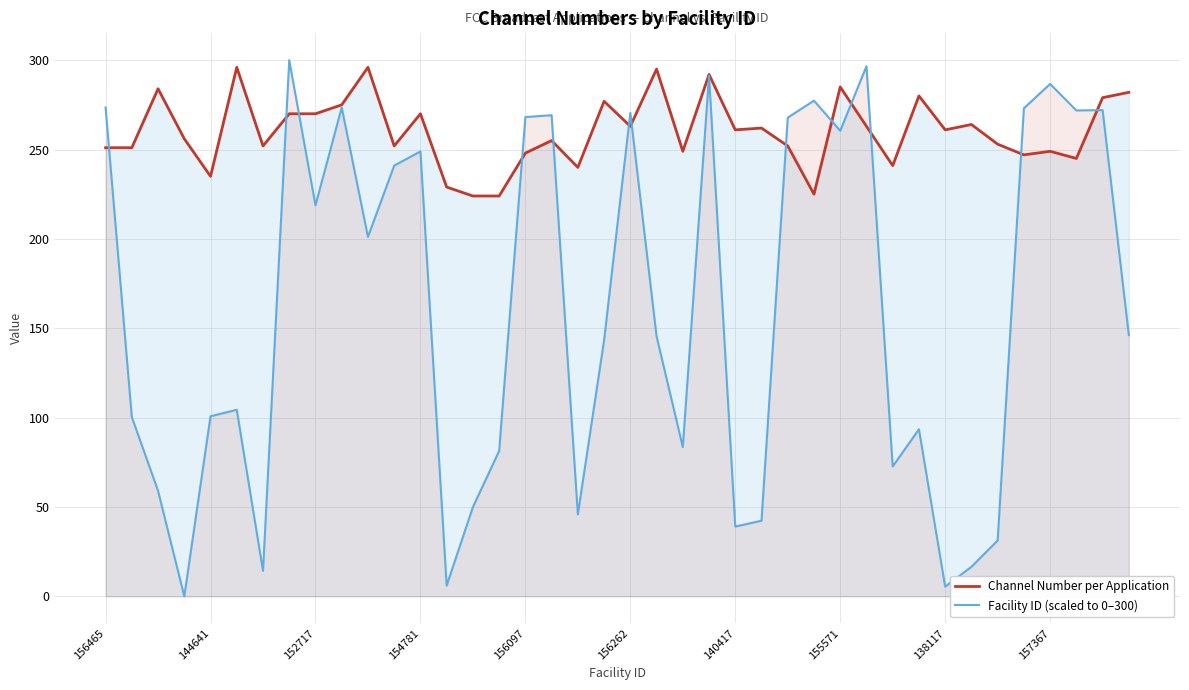

Which series has the largest range (max minus min)?

Facility ID (scaled to 0–300)